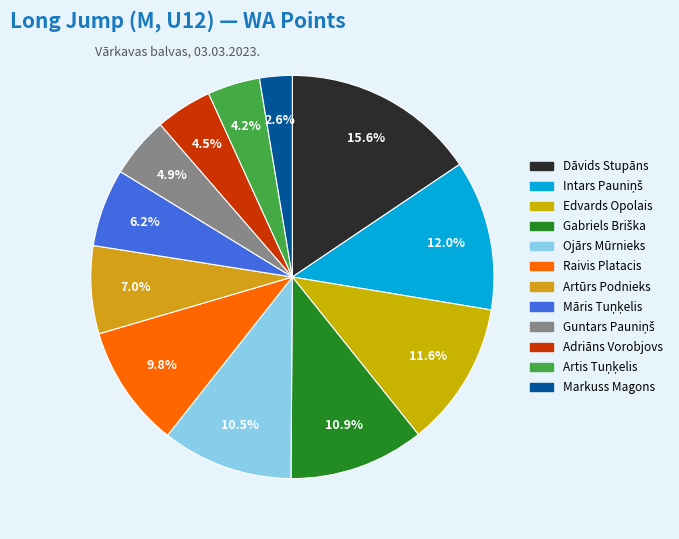

Which has a higher value, Guntars Pauniņš or Māris Tuņķelis?

Māris Tuņķelis